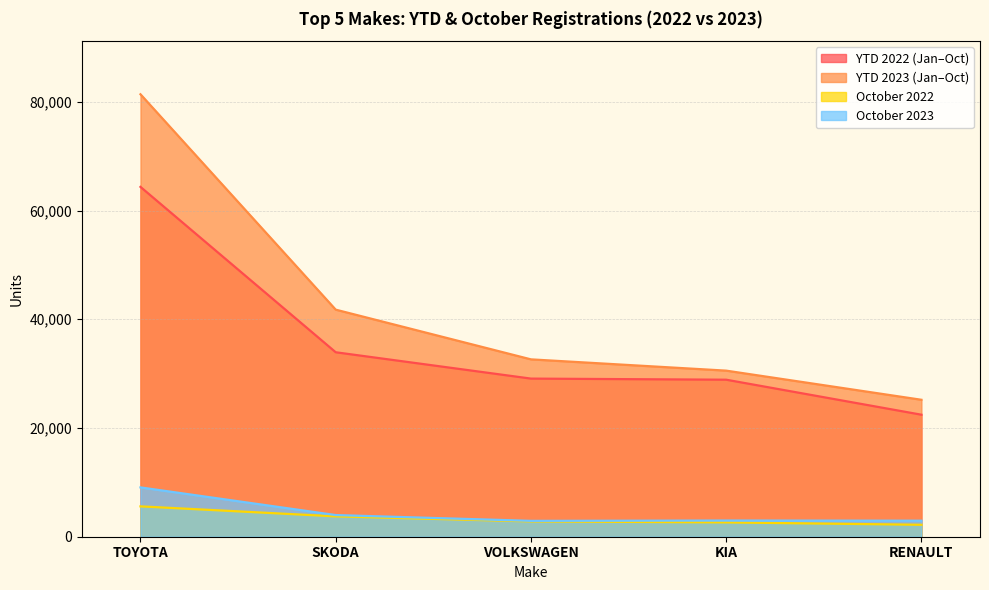

What are all the series names shown in the legend?

YTD 2022 (Jan–Oct), YTD 2023 (Jan–Oct), October 2022, October 2023